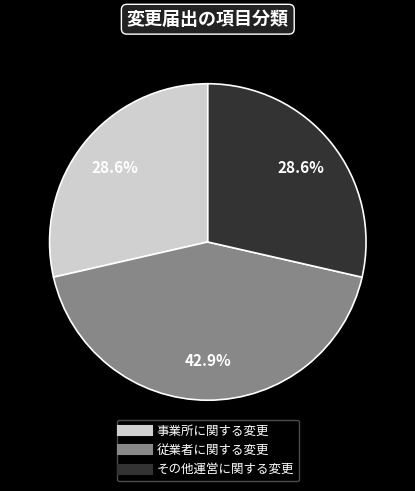

How many segments does this pie chart have?

3